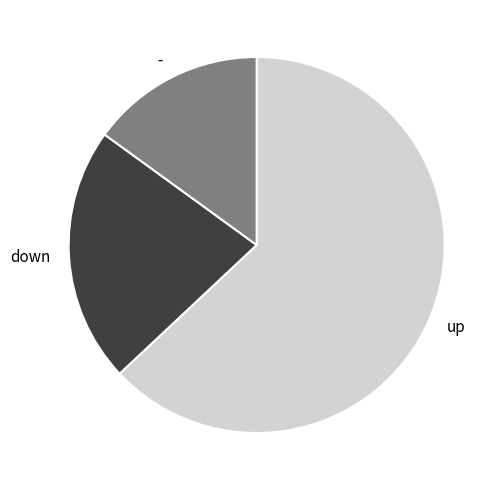

Which slice is the smallest?

-